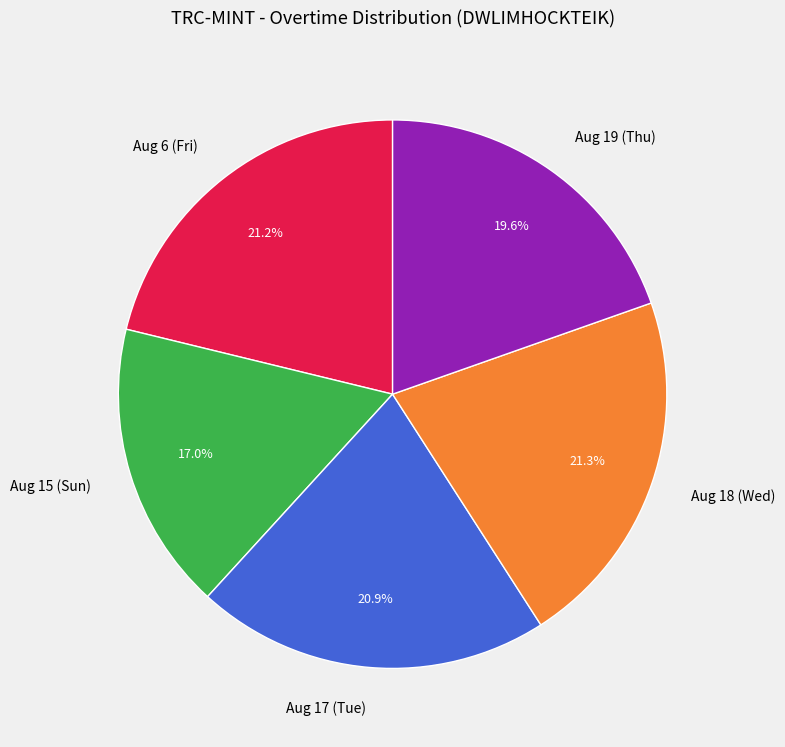

To the nearest percent, what is the average slice percentage?

20%